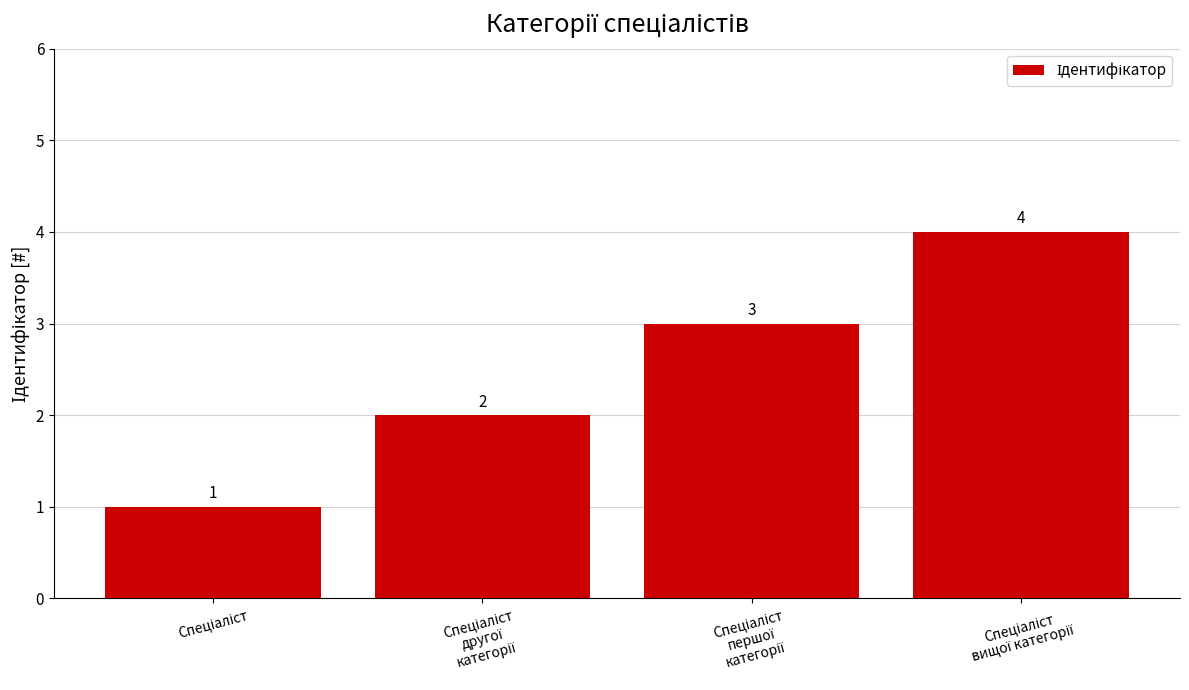

What is the sum of all values?

10